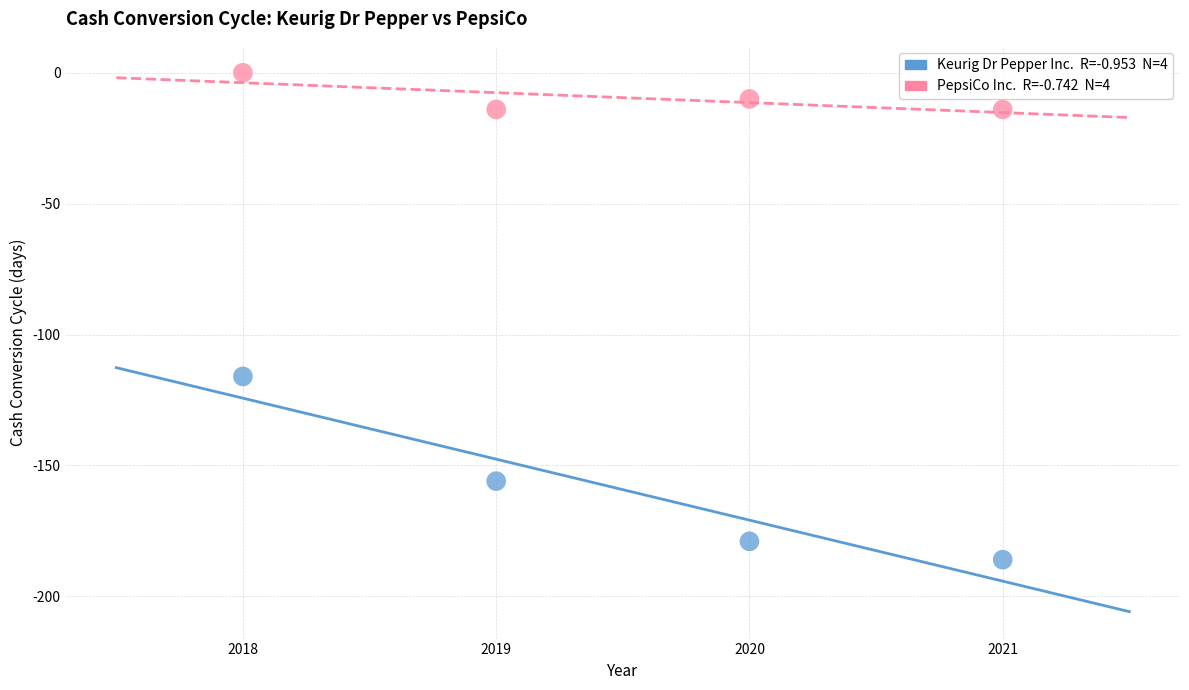

Across all data points, what is the average X value?

2020